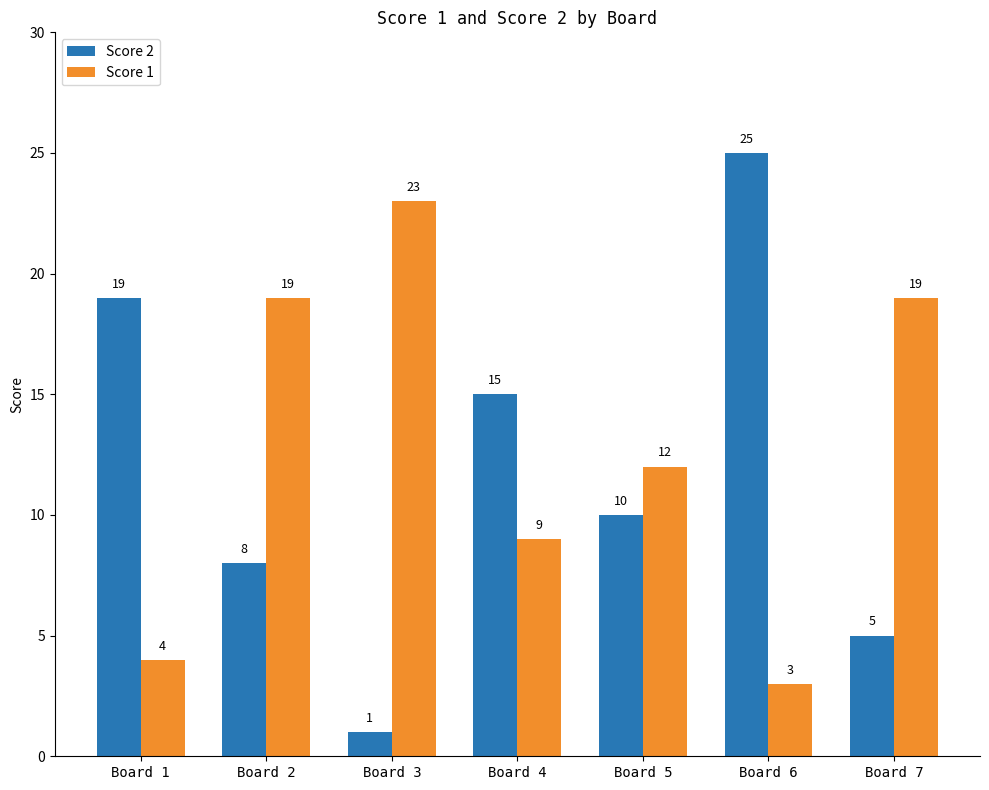

What is the average value of the Score 2 series?

12